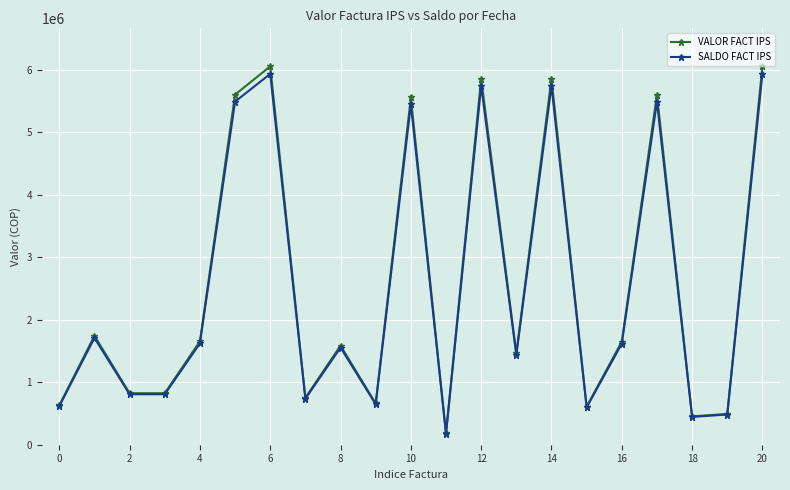

Which series has the largest range (max minus min)?

VALOR FACT IPS